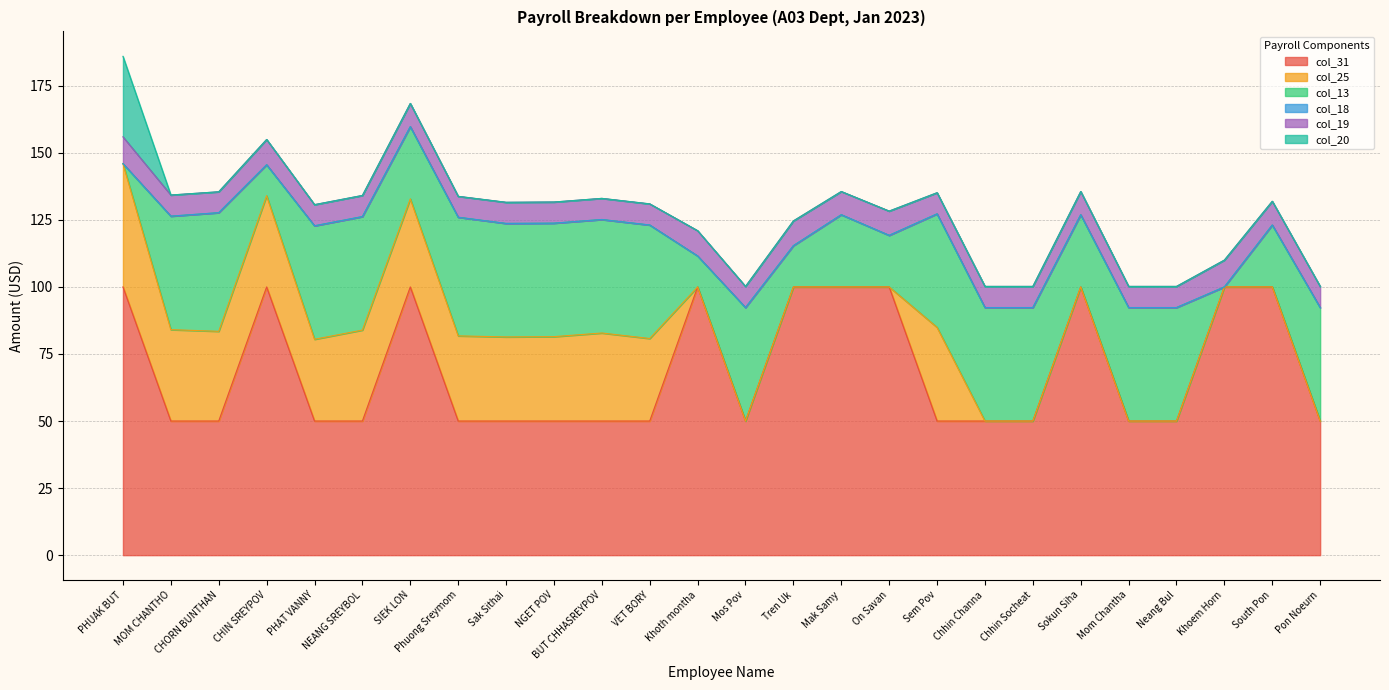

What is the spread (max minus min) of values at SIEK LON?

100.0